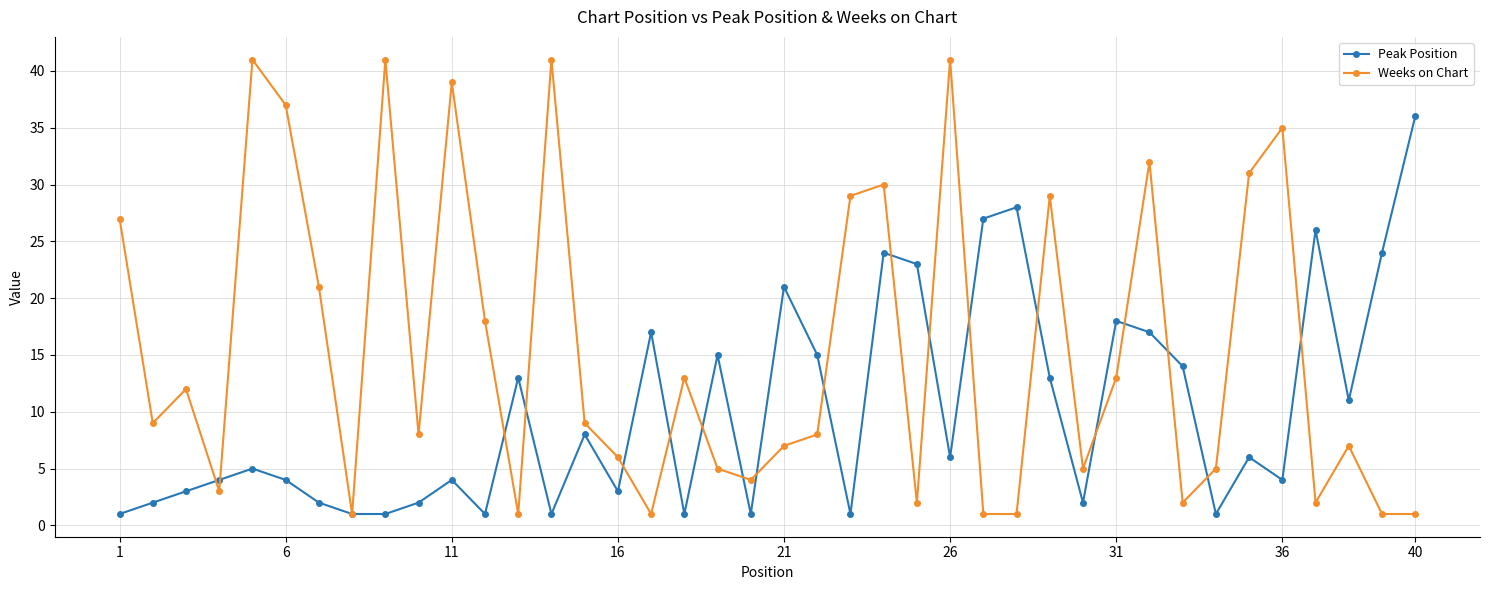

List the series in order of their overall mean, highest first.

Weeks on Chart, Peak Position